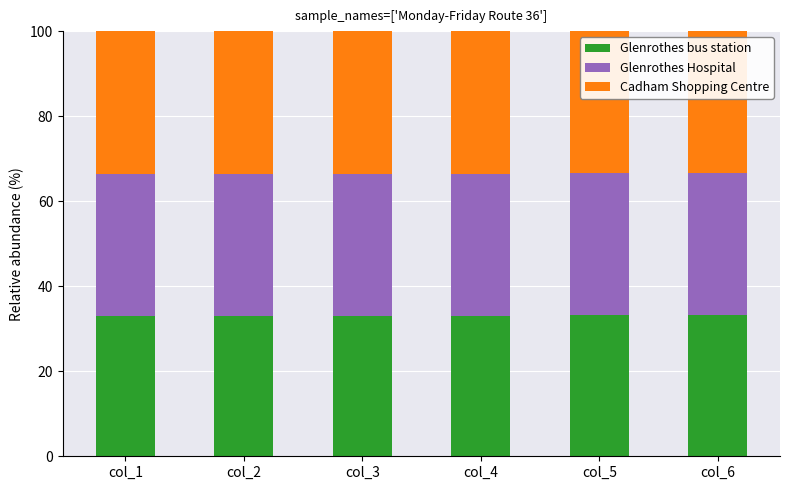

What is the highest value of the Glenrothes bus station series?

33.2